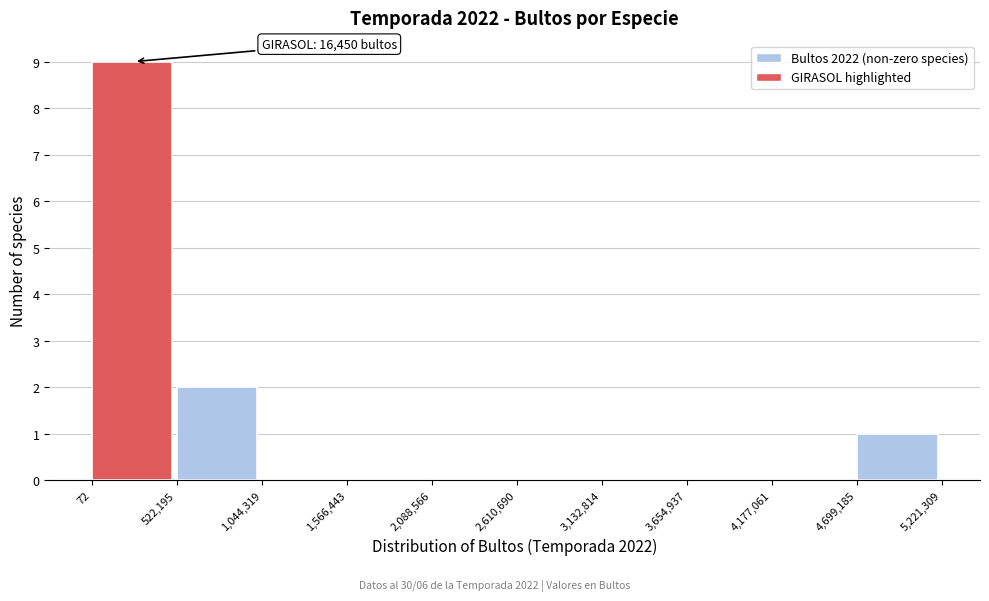

Over which range of the x-axis is the bar tallest?

72 to 522,195